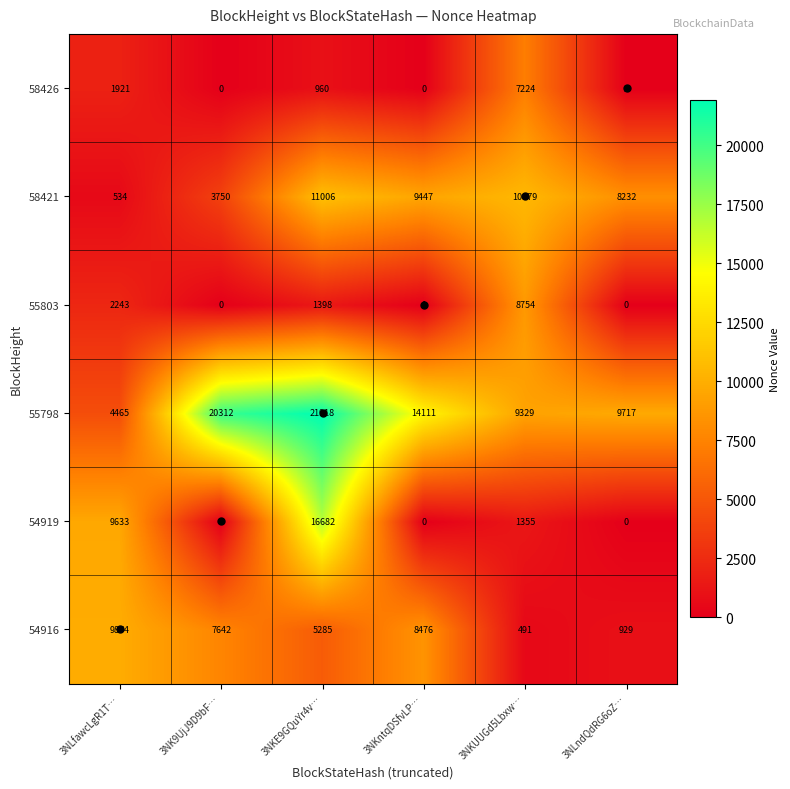

What is the spread (max minus min) of values at 3NLndQdRG6oZ…?

9717